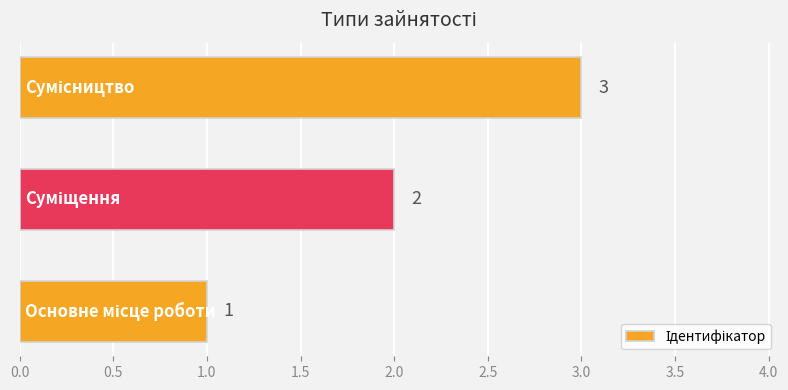

Count the values in the range 1 to 3.

3